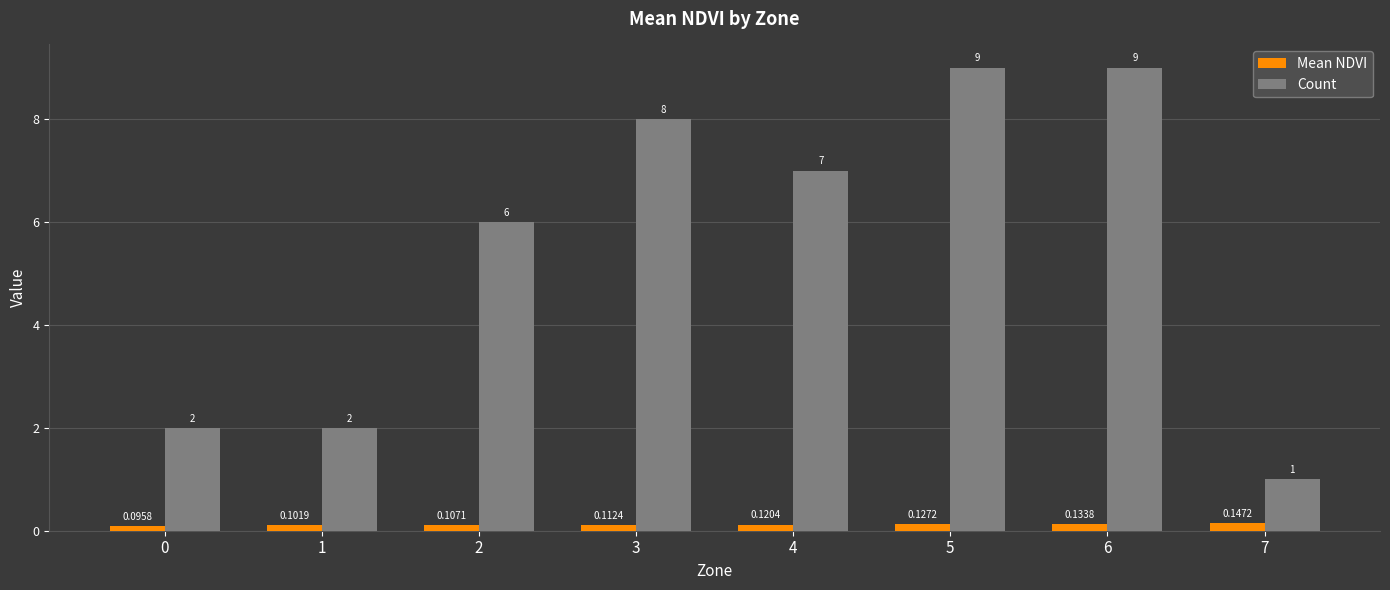

Rank the series at 5 from lowest to highest value.

Mean NDVI, Count